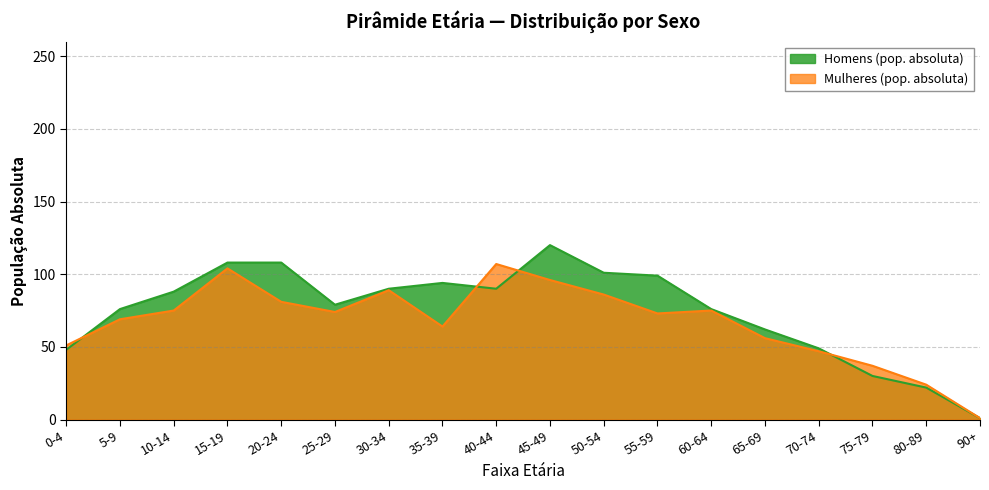

What position from the right is 20-24?

14